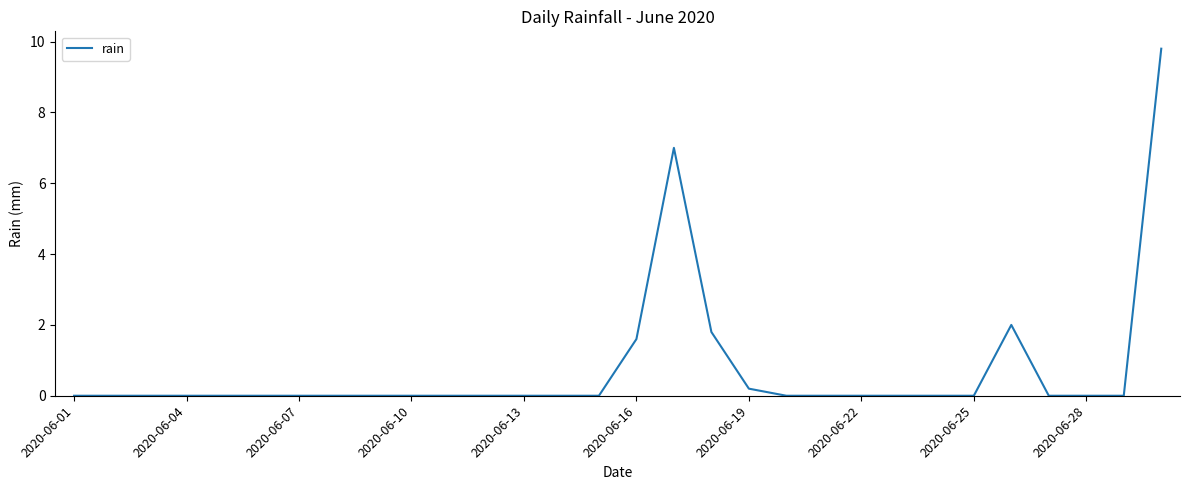

What is the greatest value displayed?

9.8